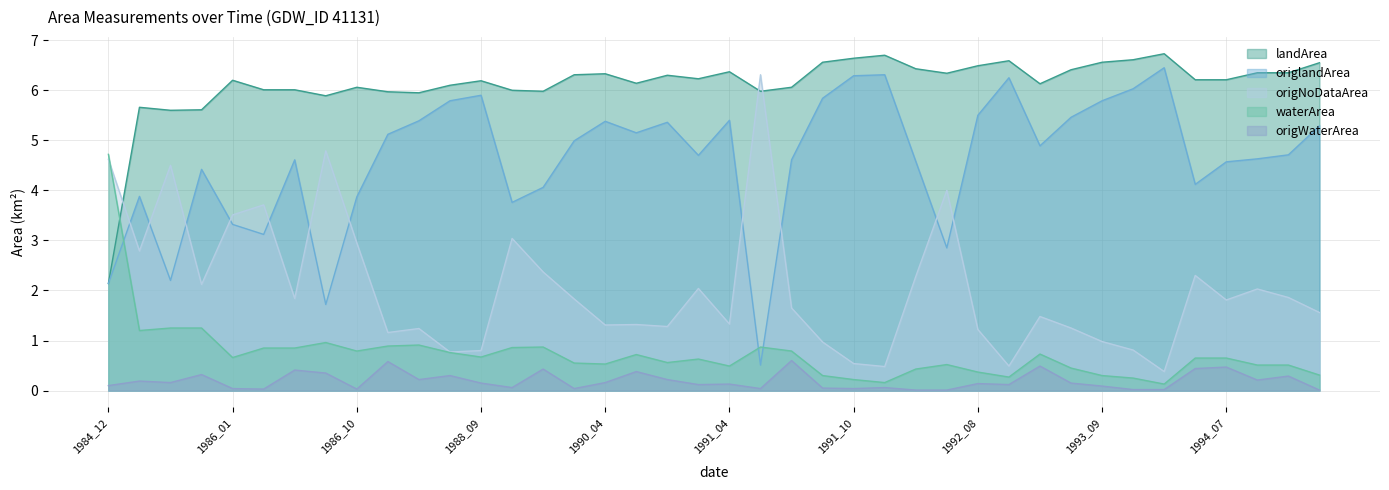

How many categories are shown in the chart?

40